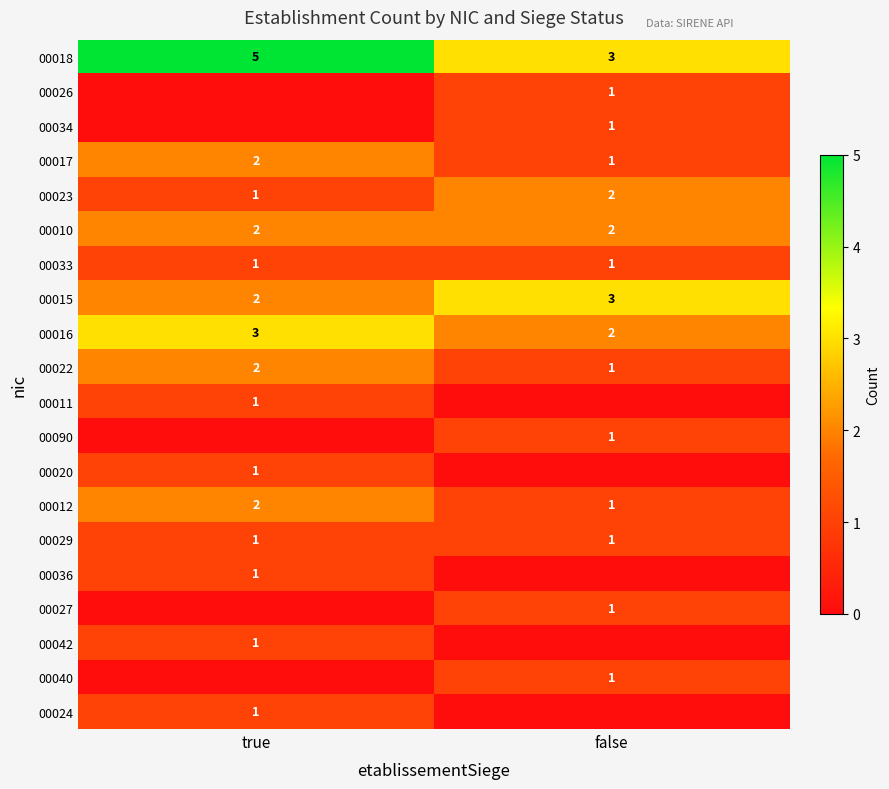

How many values in the 00023 series are below 2?

1